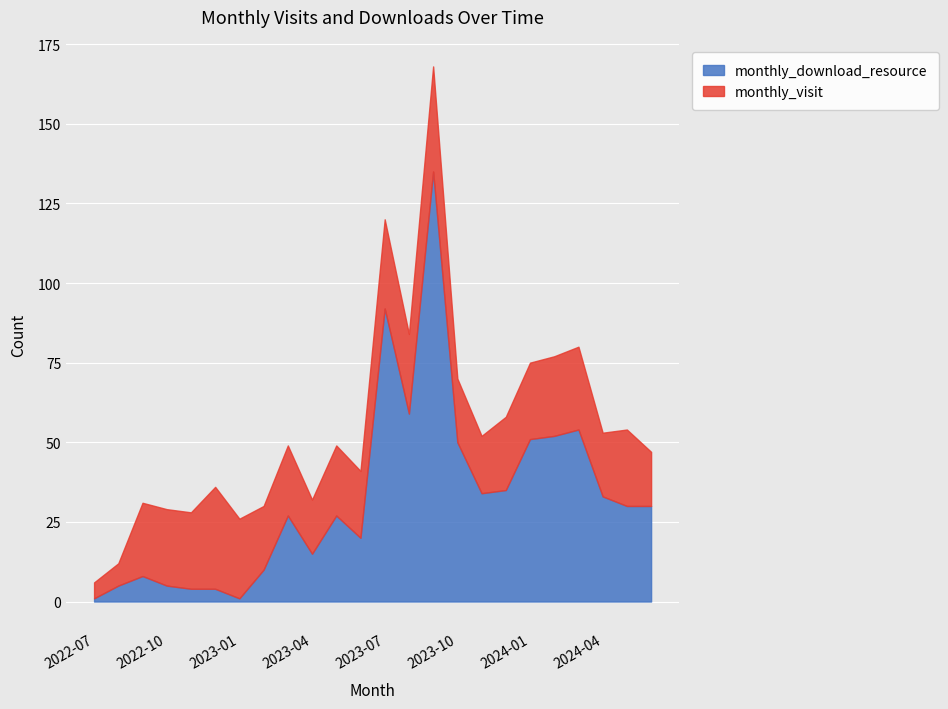

How many series are shown in this chart?

2